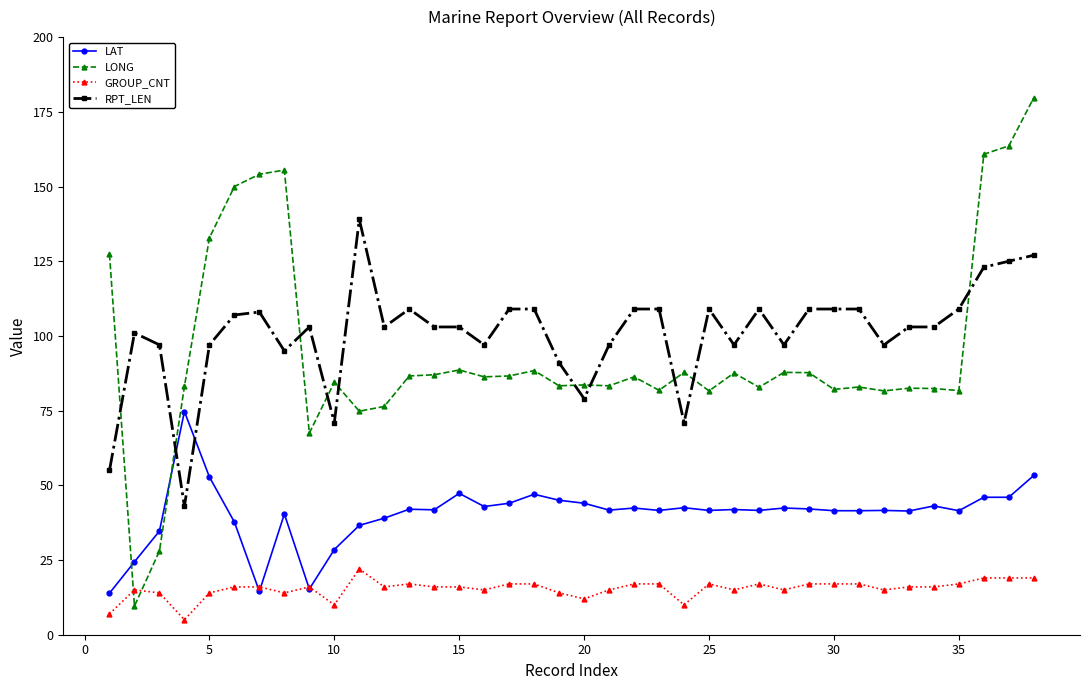

How many distinct data groups are displayed?

4